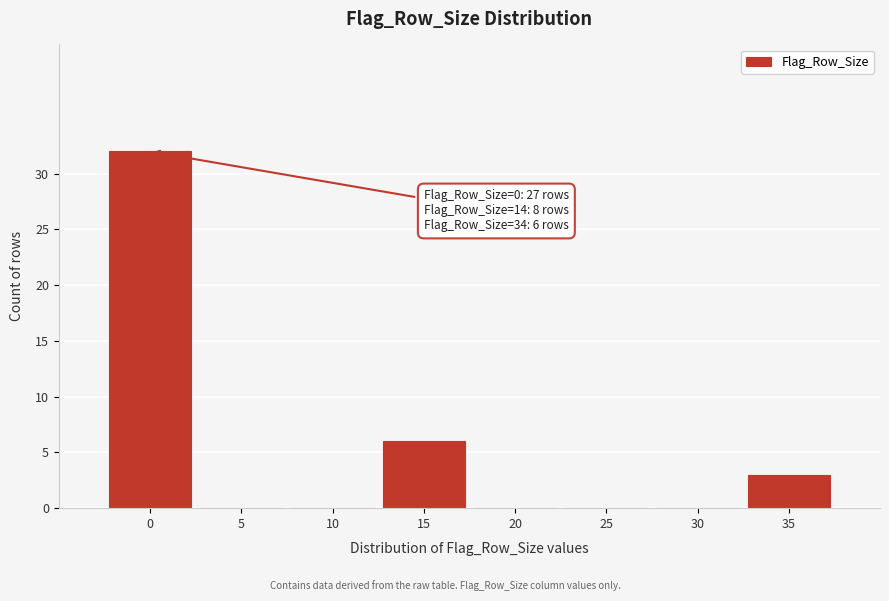

Reading left to right, list all the values displayed in this chart.

0=32	5=0	10=0	15=6	20=0	25=0	30=0	35=3